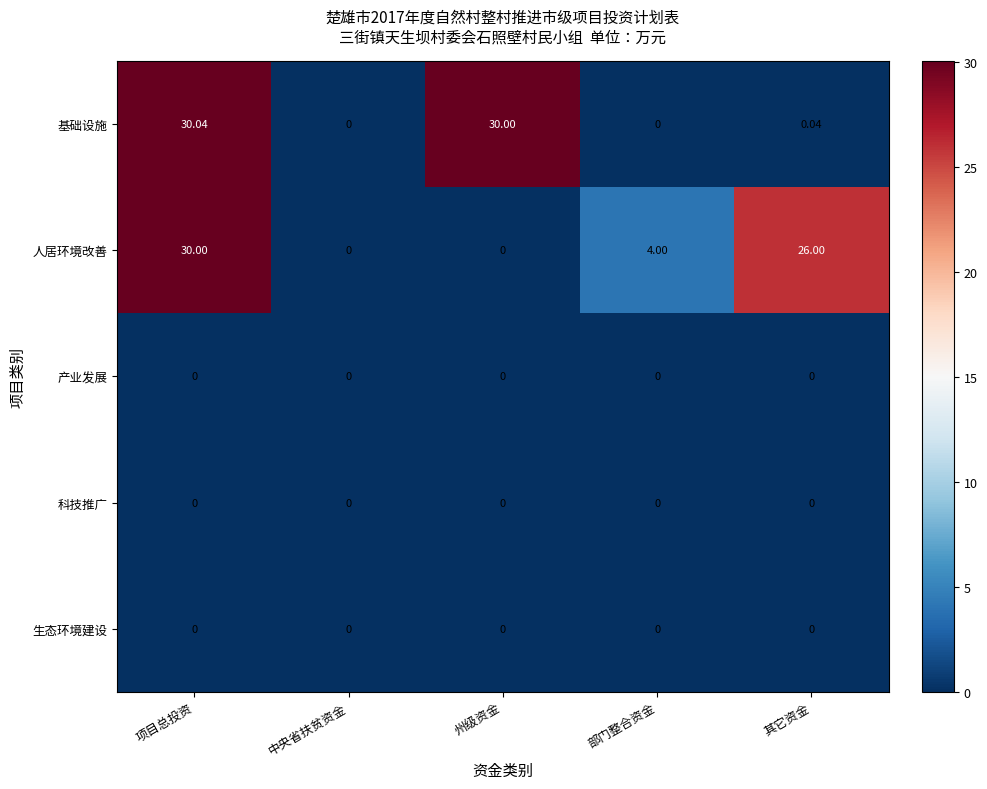

Which category has the highest value across all series?

项目总投资